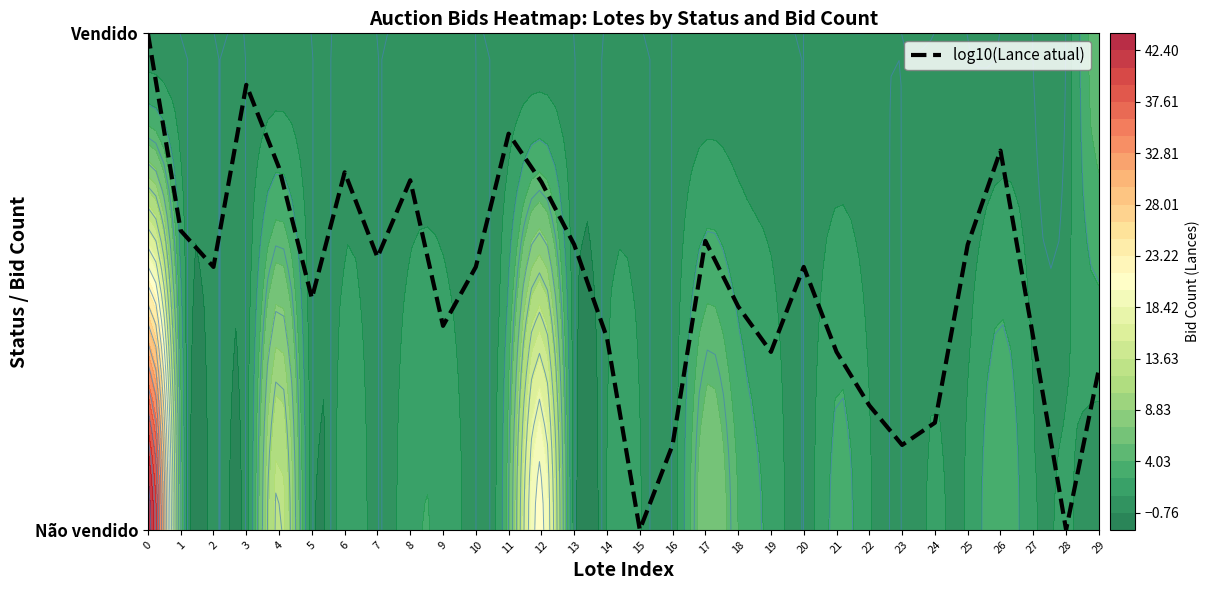

True or false: the data shows 0.7 at 8.

True